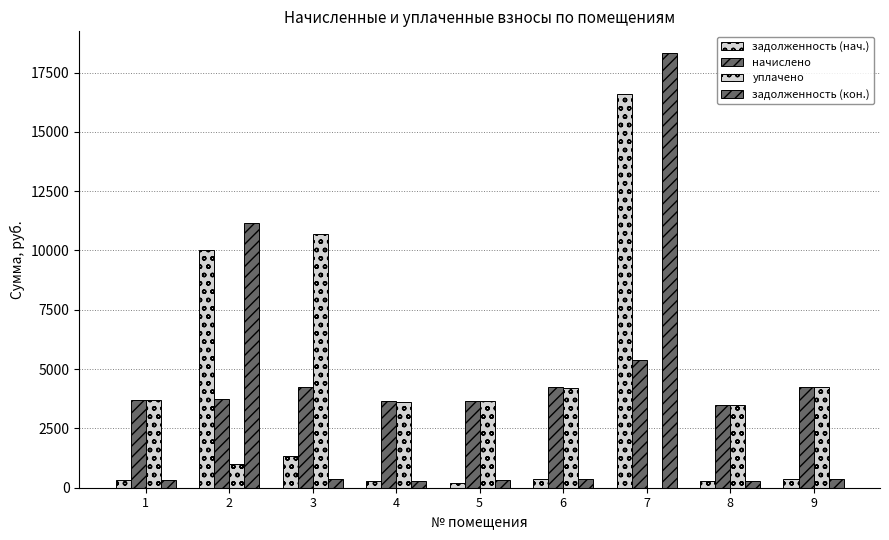

Between 1 and 4, which is larger?

1